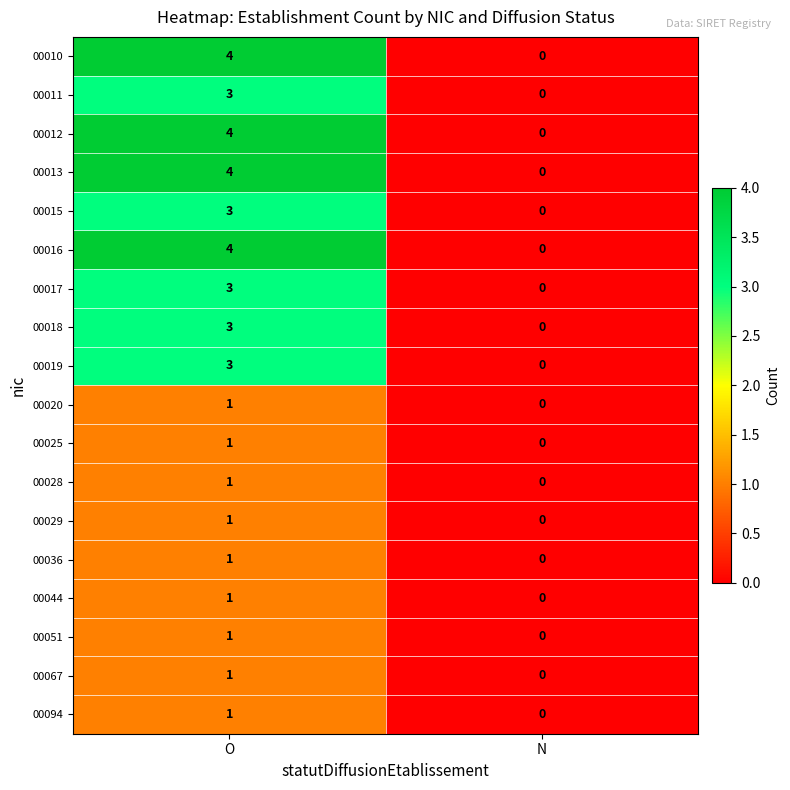

What is the difference between the highest and lowest values at O?

3